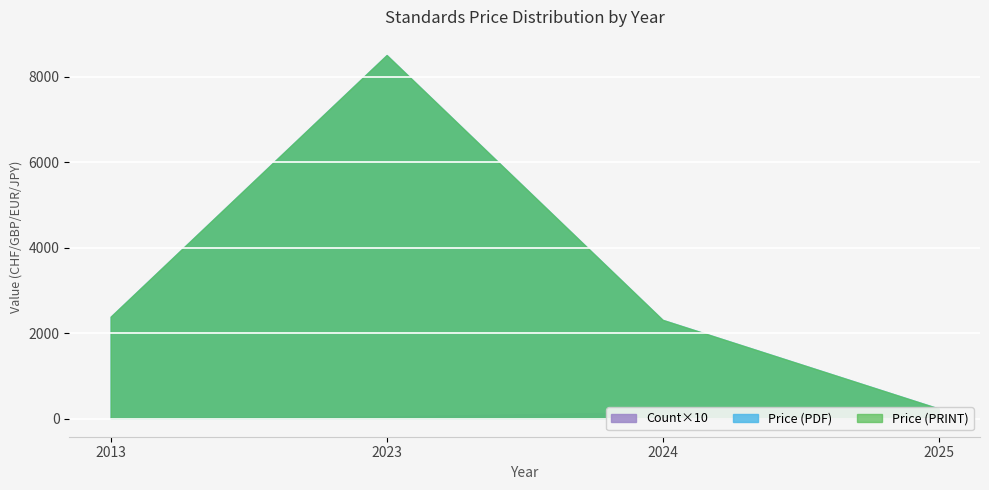

How many lines are shown in the chart?

3